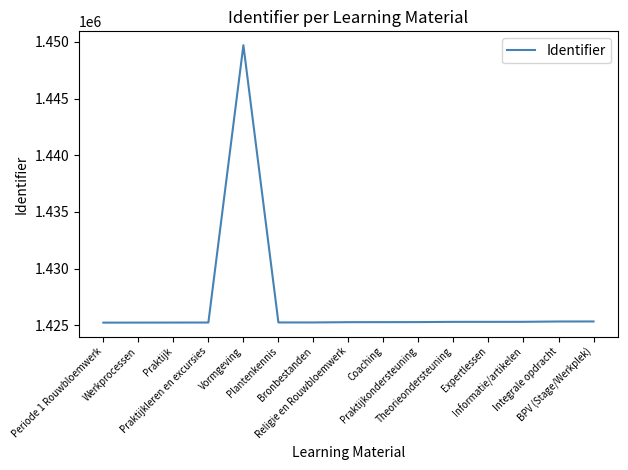

What is the difference between the maximum and minimum values?

24476